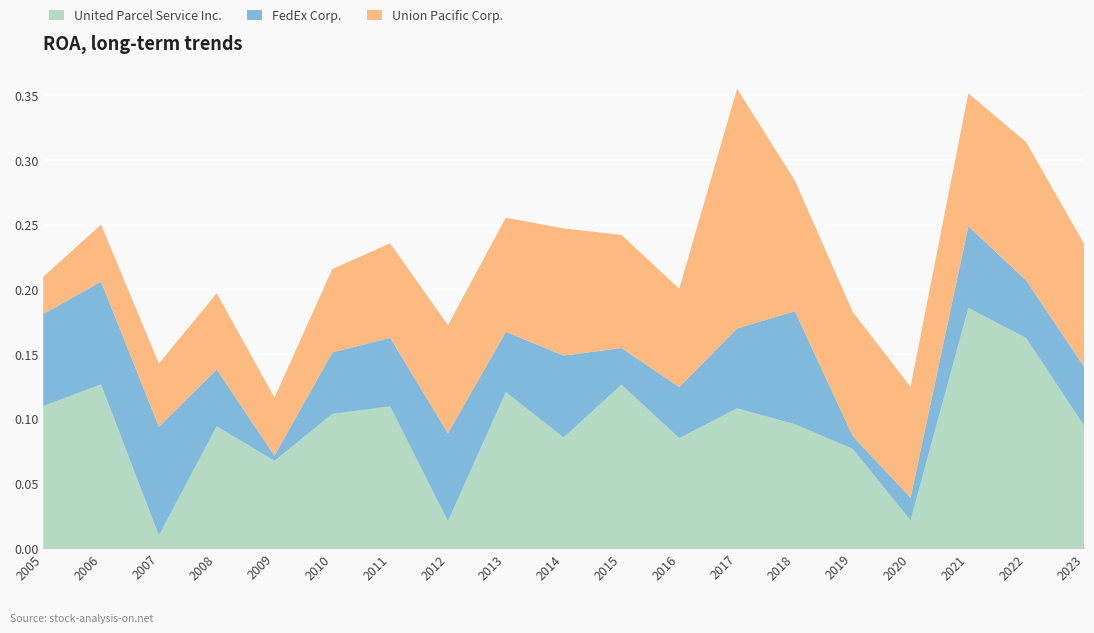

Reading left to right, extract all data points from this chart.

United Parcel Service Inc.: 0.1	0.1	0.0	0.1	0.1	0.1	0.1	0.0	0.1	0.1	0.1	0.1	0.1	0.1	0.1	0.0	0.2	0.2	0.1
FedEx Corp.: 0.1	0.1	0.1	0.0	0.0	0.0	0.1	0.1	0.0	0.1	0.0	0.0	0.1	0.1	0.0	0.0	0.1	0.0	0.0
Union Pacific Corp.: 0.0	0.0	0.0	0.1	0.0	0.1	0.1	0.1	0.1	0.1	0.1	0.1	0.2	0.1	0.1	0.1	0.1	0.1	0.1